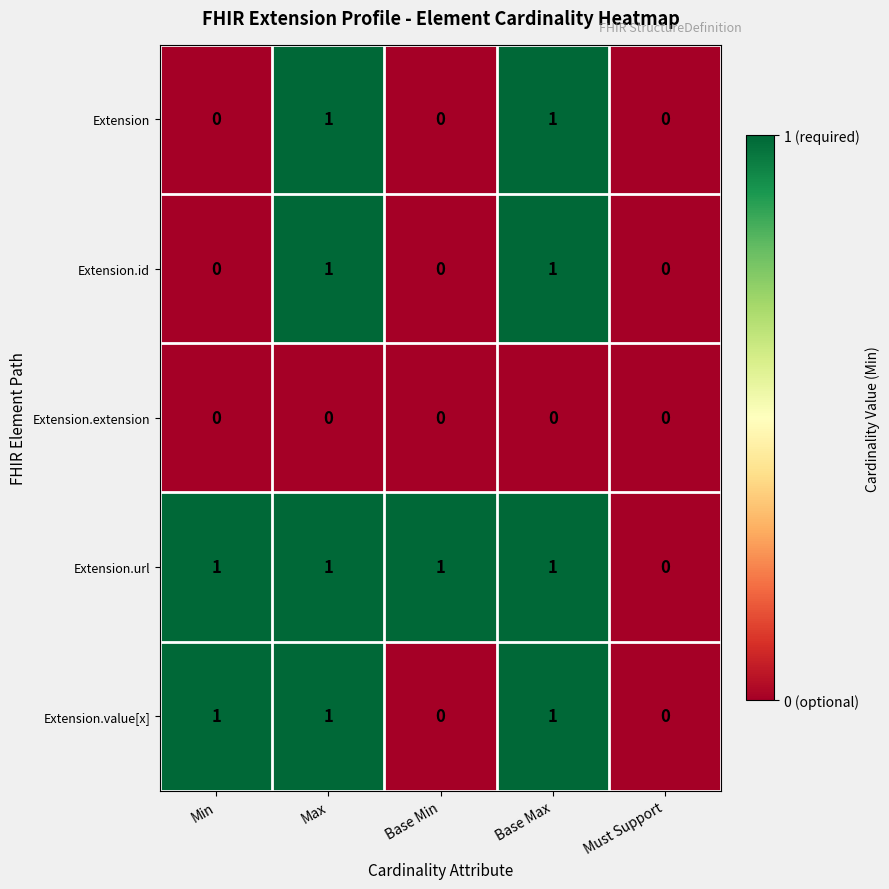

What is the total value across all series at Base Max?

4